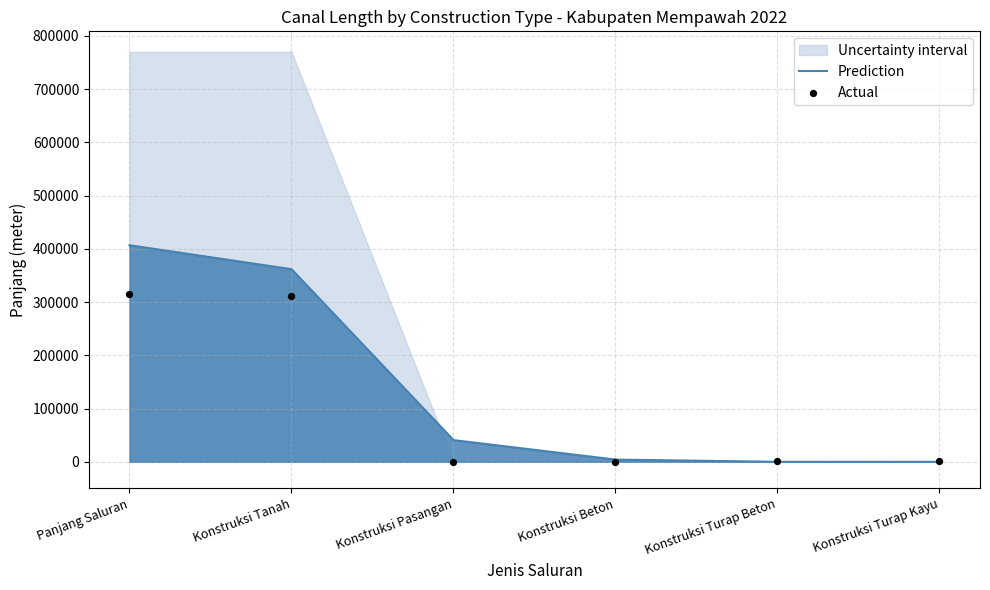

Which series contains the highest Y value?

Prediction